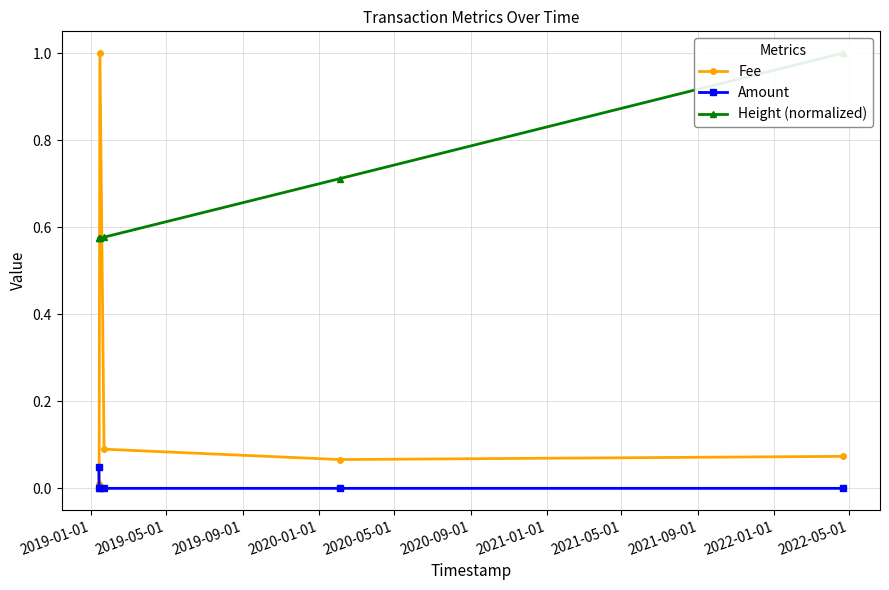

List the series in order of their overall mean, lowest first.

Amount, Fee, Height (normalized)